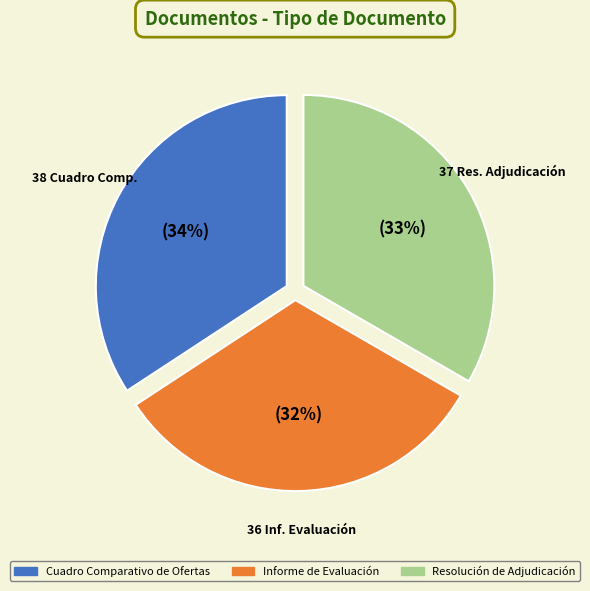

Rank the categories by value from lowest to highest.

Informe de Evaluación, Resolución de Adjudicación, Cuadro Comparativo de Ofertas